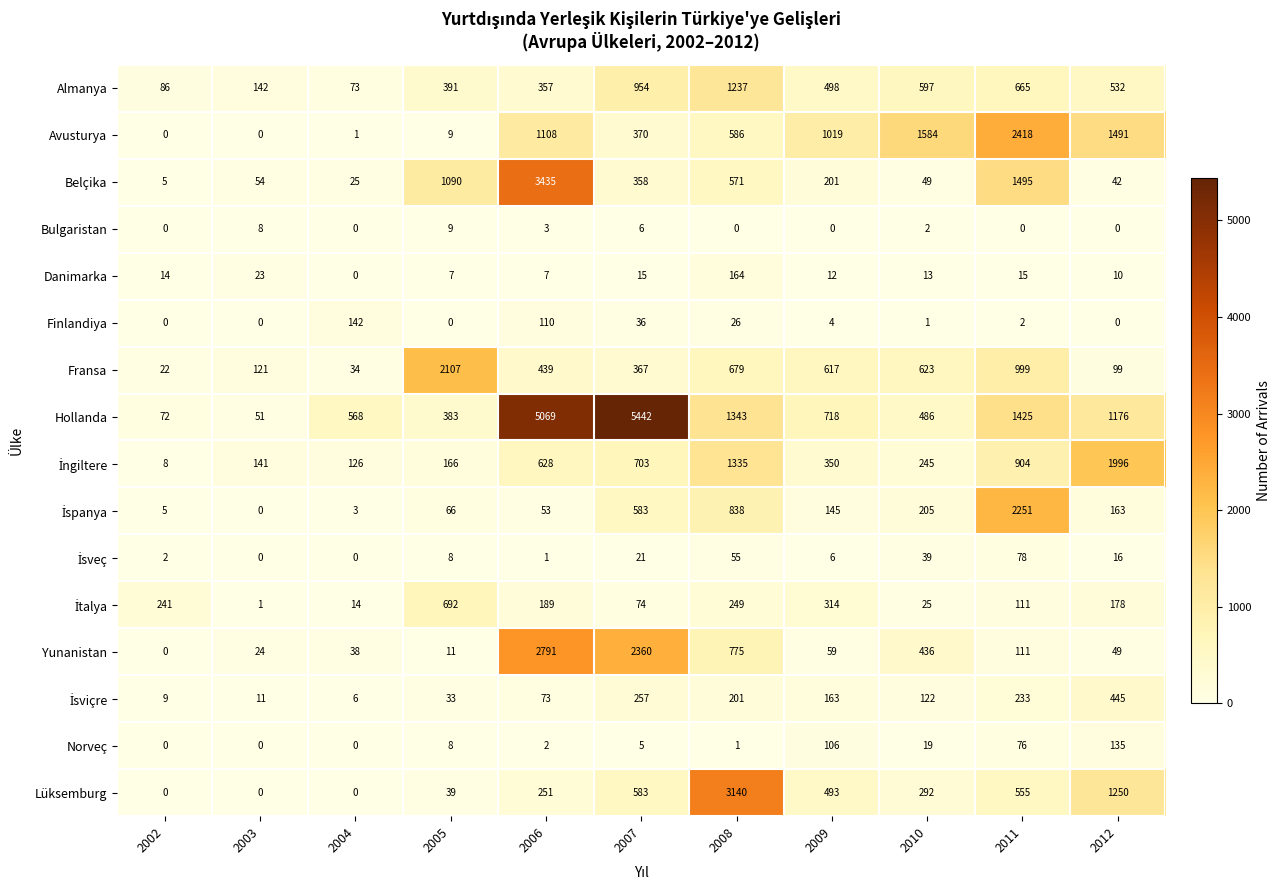

Where is Danimarka nearest to the value 82?

2003